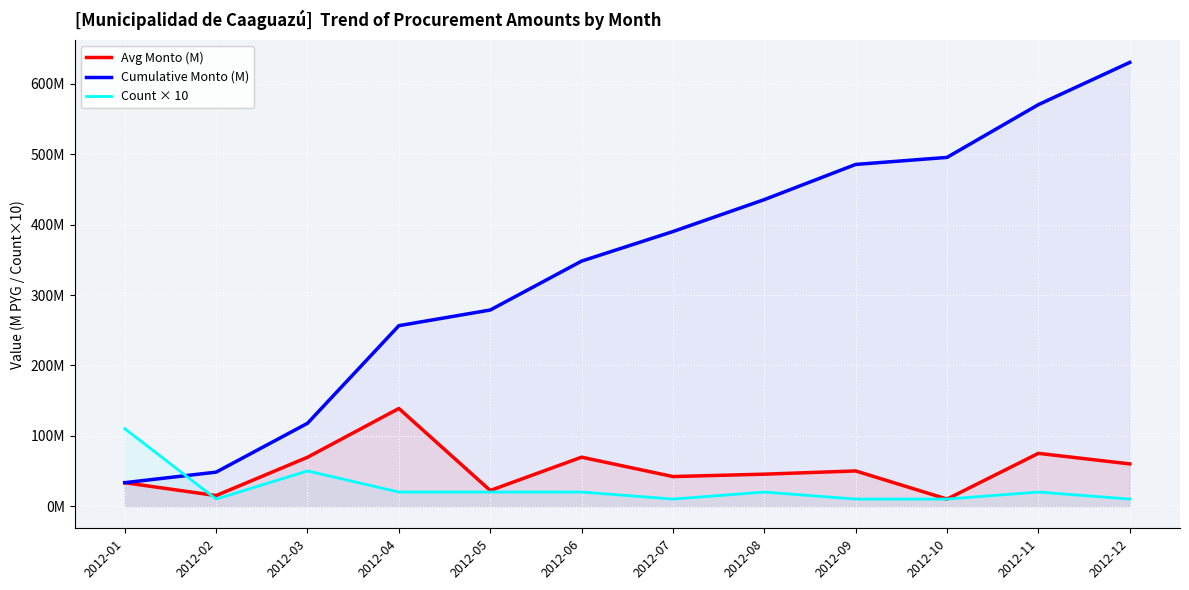

Reading right to left, transcribe all the data shown in this chart.

Avg Monto (M): 2012-12=60.0	2012-11=75.0	2012-10=10.0	2012-09=50.0	2012-08=45.4	2012-07=42.0	2012-06=69.5	2012-05=22.2	2012-04=138.8	2012-03=69.4	2012-02=15.0	2012-01=33.3
Cumulative Monto (M): 2012-12=630.7	2012-11=570.7	2012-10=495.7	2012-09=485.7	2012-08=435.7	2012-07=390.3	2012-06=348.3	2012-05=278.7	2012-04=256.5	2012-03=117.7	2012-02=48.3	2012-01=33.3
Count × 10: 2012-12=10.0	2012-11=20.0	2012-10=10.0	2012-09=10.0	2012-08=20.0	2012-07=10.0	2012-06=20.0	2012-05=20.0	2012-04=20.0	2012-03=50.0	2012-02=10.0	2012-01=110.0